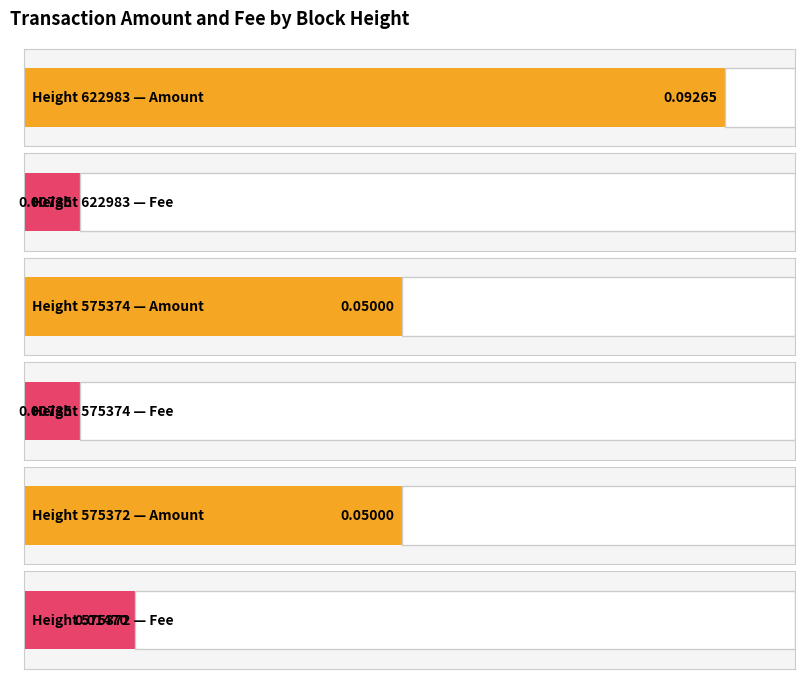

Reading left to right, extract all data points from this chart.

Amount: 0.1	0.1	0.1
Fee: 0.0	0.0	0.0